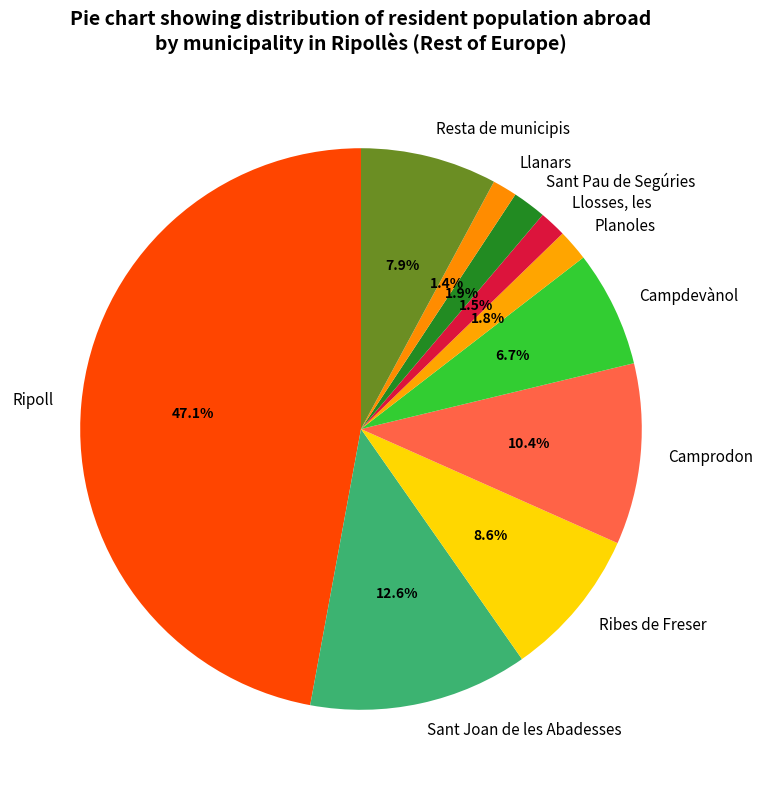

Is it true that Llanars is 12% of the pie?

False